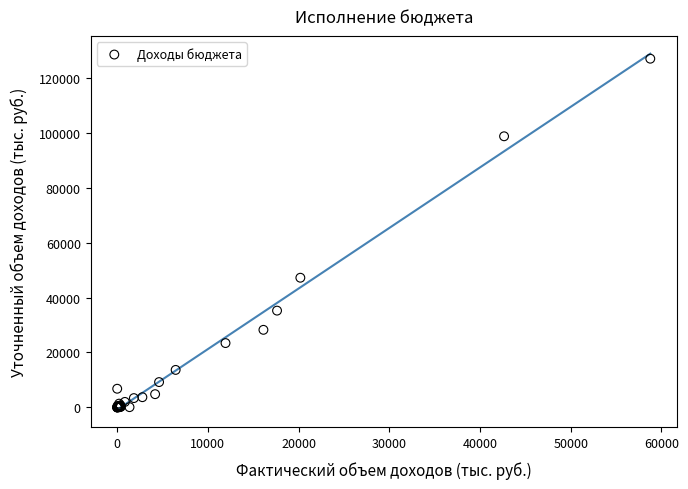

What Y value in the scatter plot is closest to 63503?

47231.2